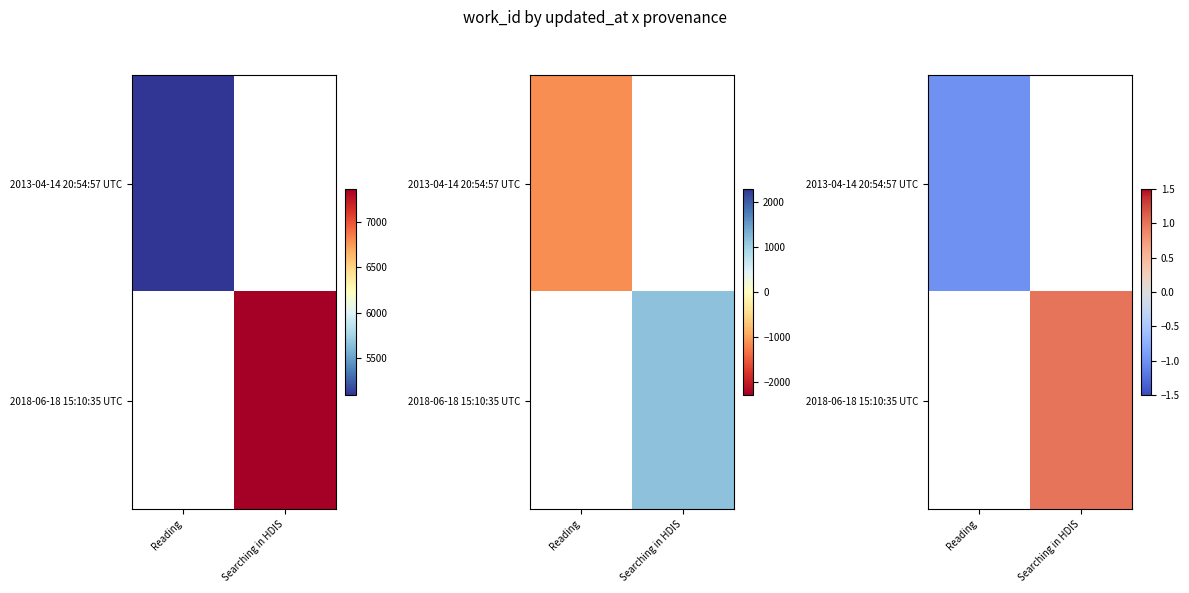

Is the value of 2013-04-14 20:54:57 UTC at Searching in HDIS greater than the value of 2018-06-18 15:10:35 UTC at Reading?

No